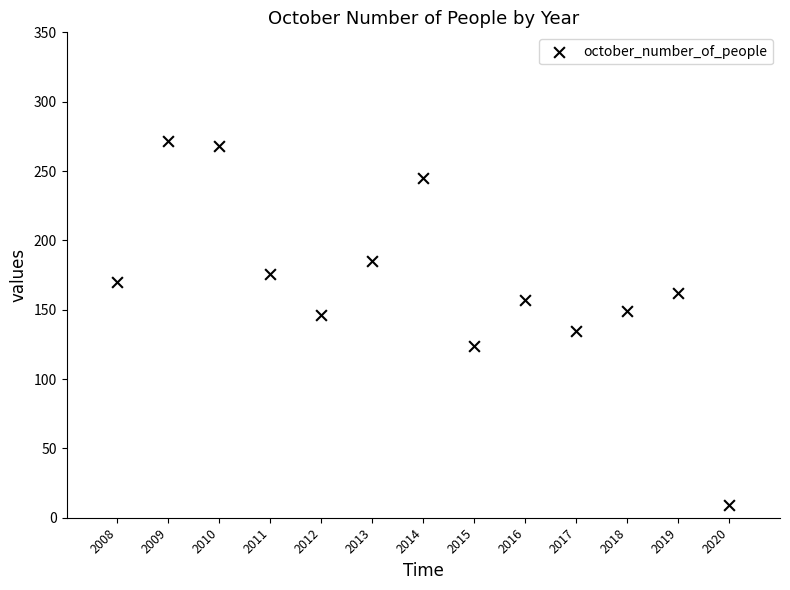

What is the range of Y values (max minus min)?

263